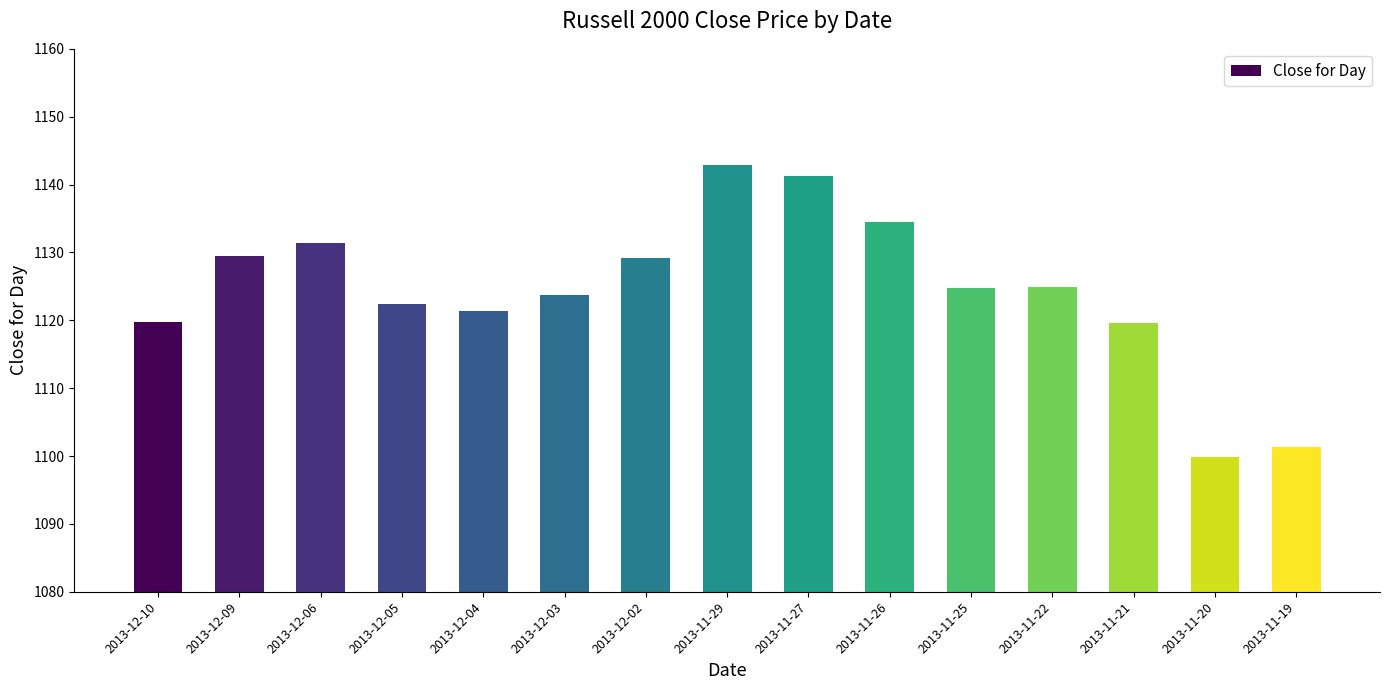

At which label is the value closest to 1121?

2013-12-04